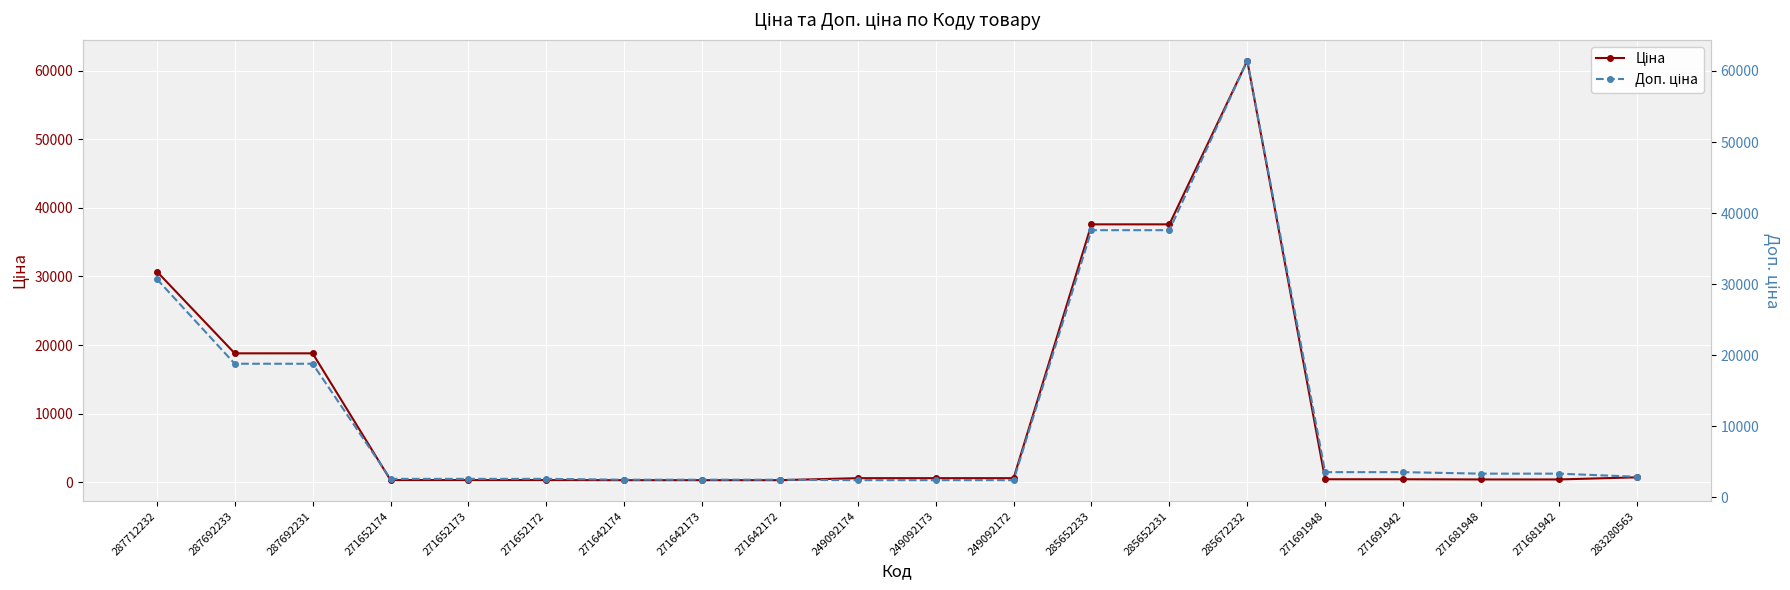

Which series has the largest total across all categories?

Доп. ціна